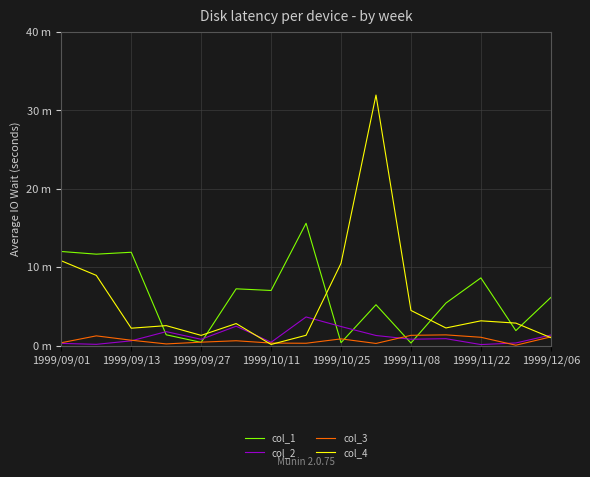

At which category is the sum across all series the highest?

9